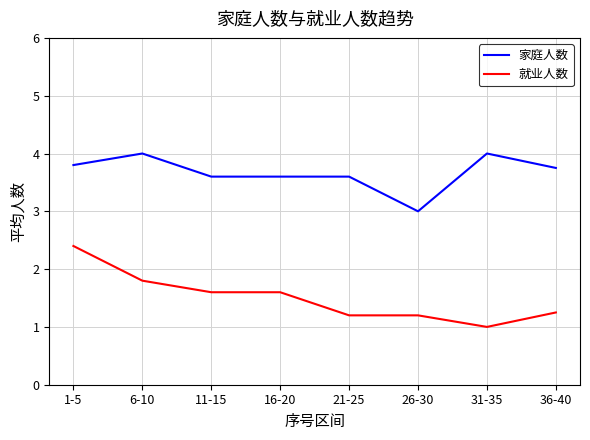

Which label corresponds to the smallest value in the chart?

31-35